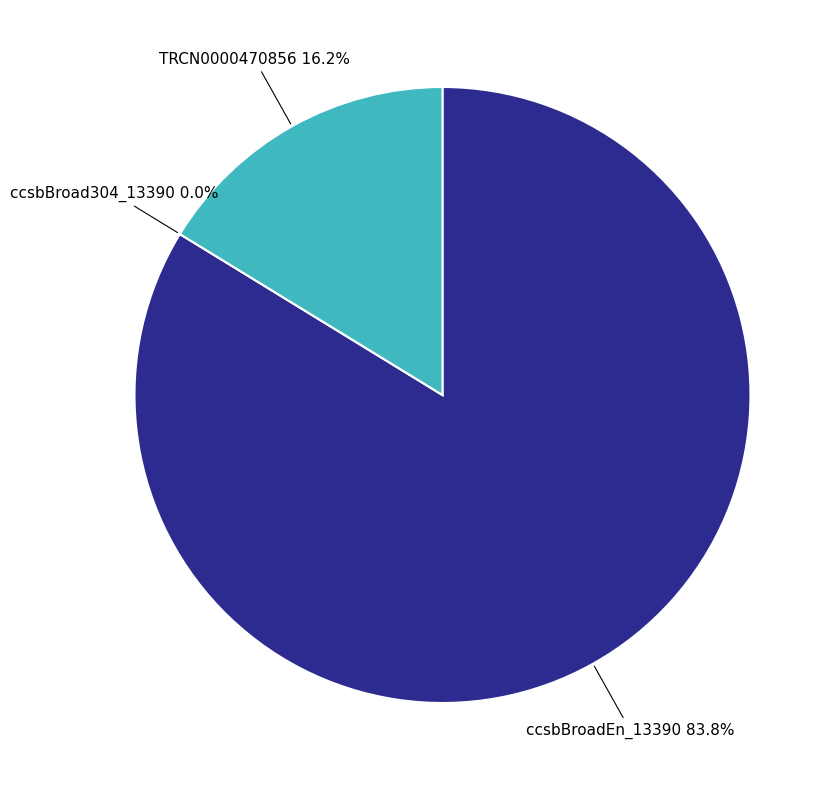

The TRCN0000470856 slice represents 10% of the pie. True or false?

False